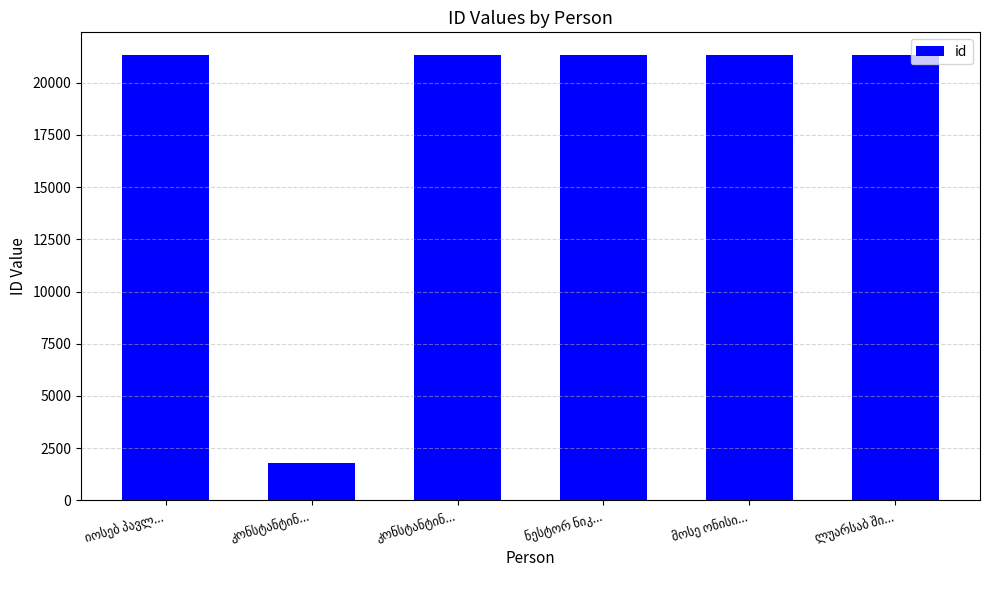

Approximately how many times larger is the value at ნესტორ ნიკ... compared to კონსტანტინ...?

12.0